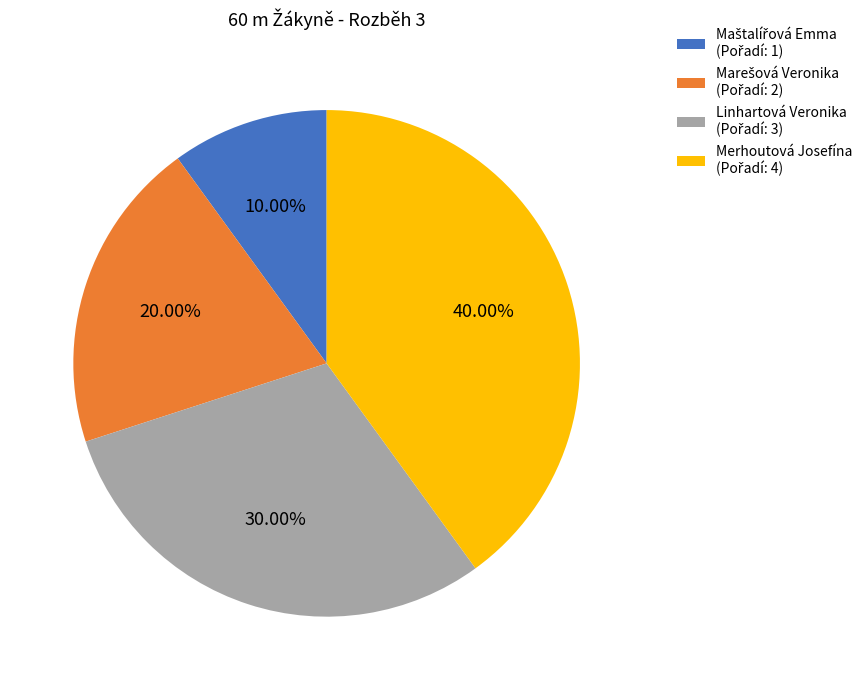

Does any single category account for the majority?

No